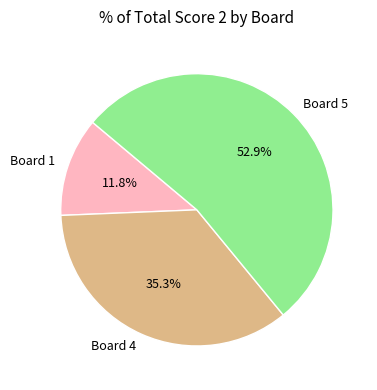

Which slice represents more than half of the pie?

Board 5